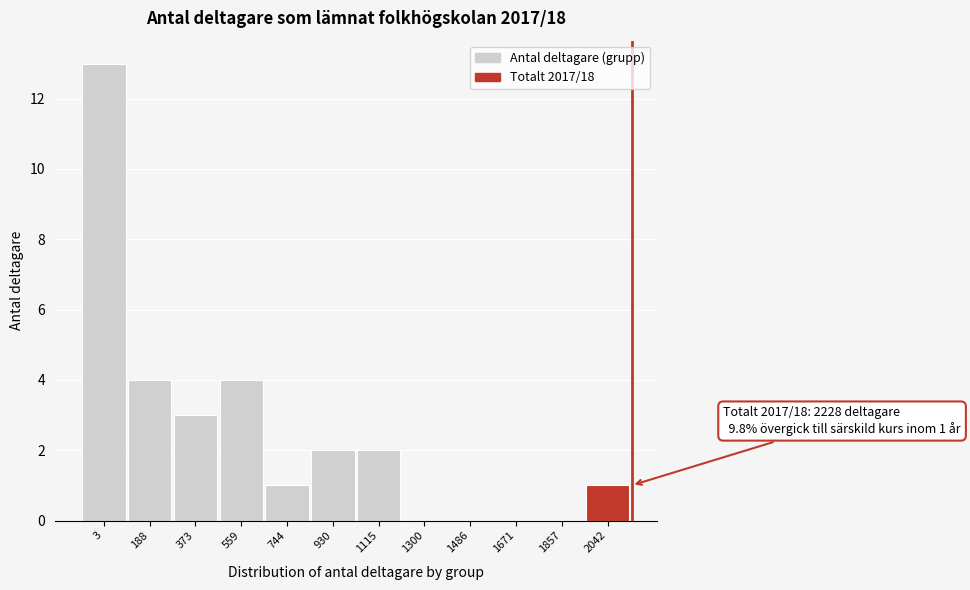

Reading right to left, extract all data points from this chart.

2042=1	1857=0	1671=0	1486=0	1300=0	1115=2	930=2	744=1	559=4	373=3	188=4	3=13